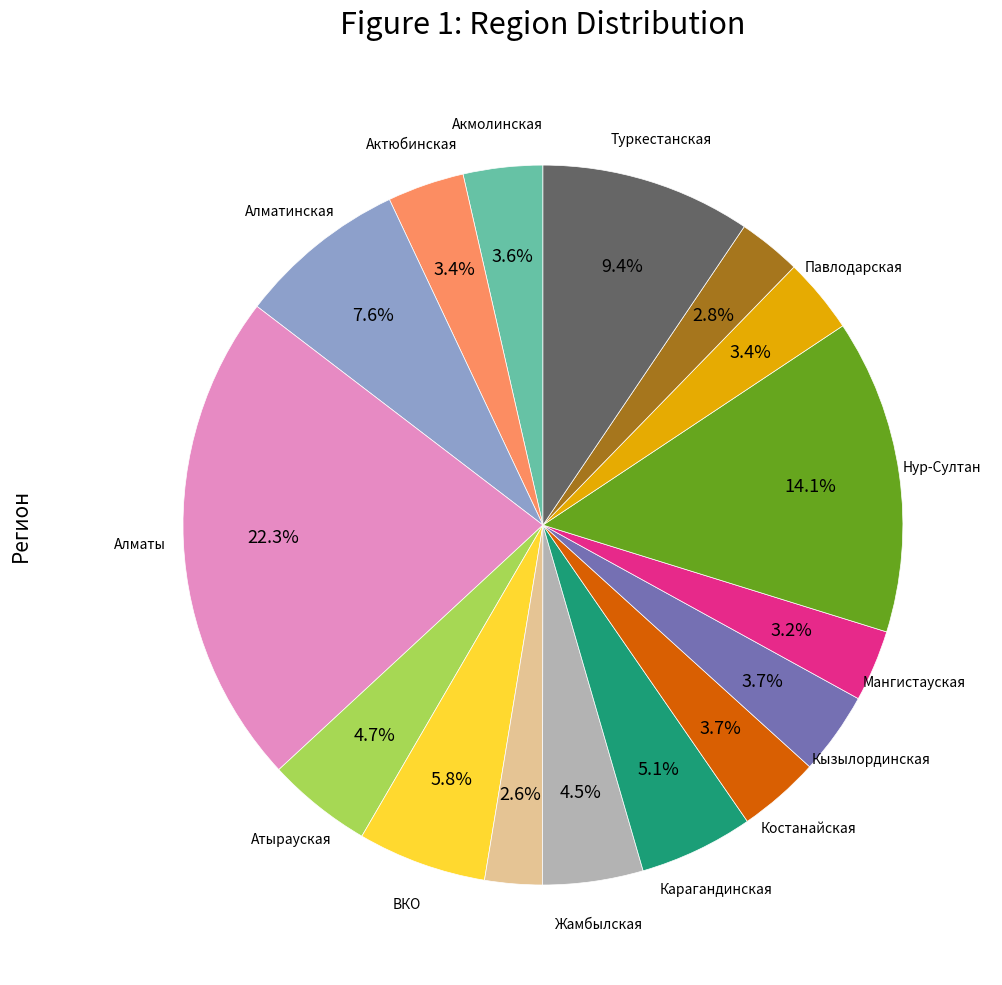

Does any single category account for the majority?

No